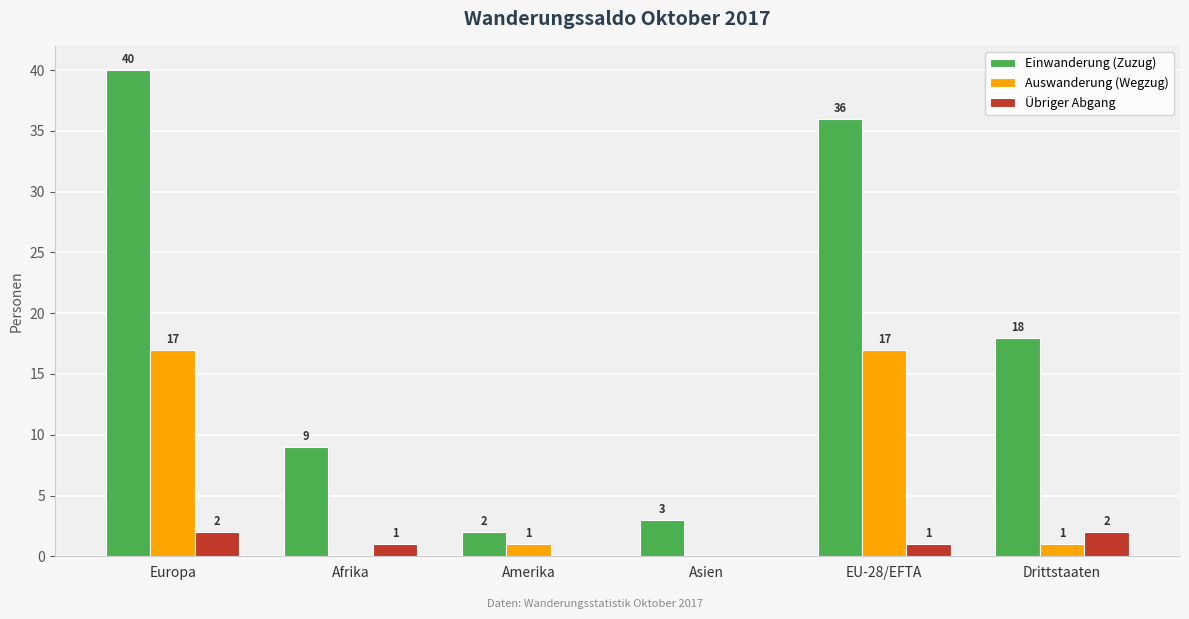

Reading left to right, transcribe all the data shown in this chart.

Einwanderung (Zuzug): Europa=40	Afrika=9	Amerika=2	Asien=3	EU-28/EFTA=36	Drittstaaten=18
Auswanderung (Wegzug): Europa=17	Afrika=0	Amerika=1	Asien=0	EU-28/EFTA=17	Drittstaaten=1
Übriger Abgang: Europa=2	Afrika=1	Amerika=0	Asien=0	EU-28/EFTA=1	Drittstaaten=2